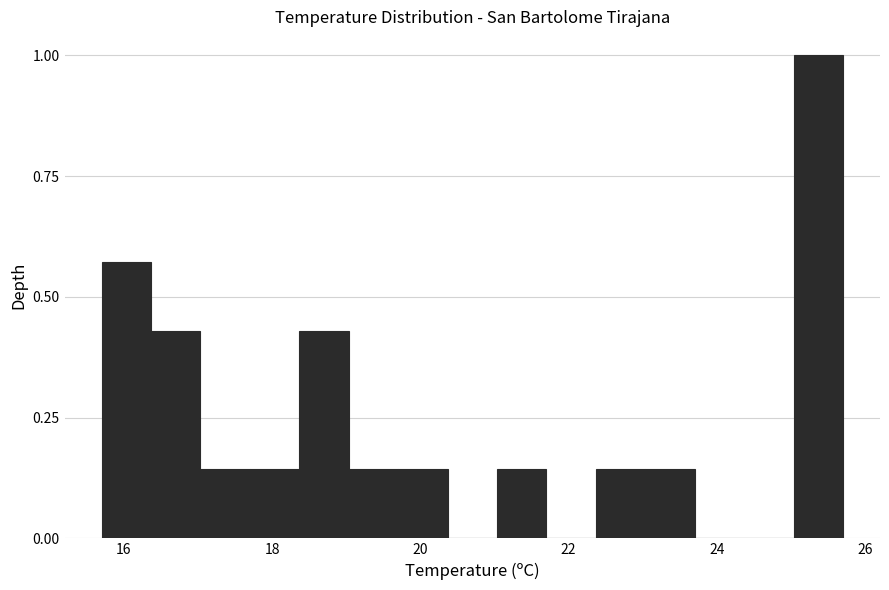

Read against the x-axis, roughly where is the centre of the tallest bar?

25.4